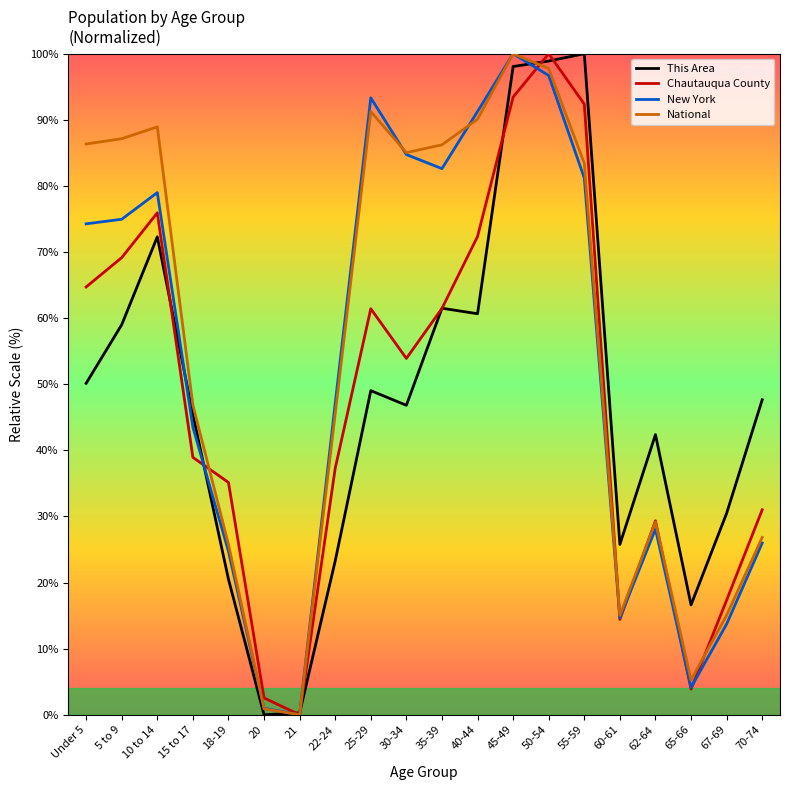

Is it true that National equals 91.2 at 25-29?

True